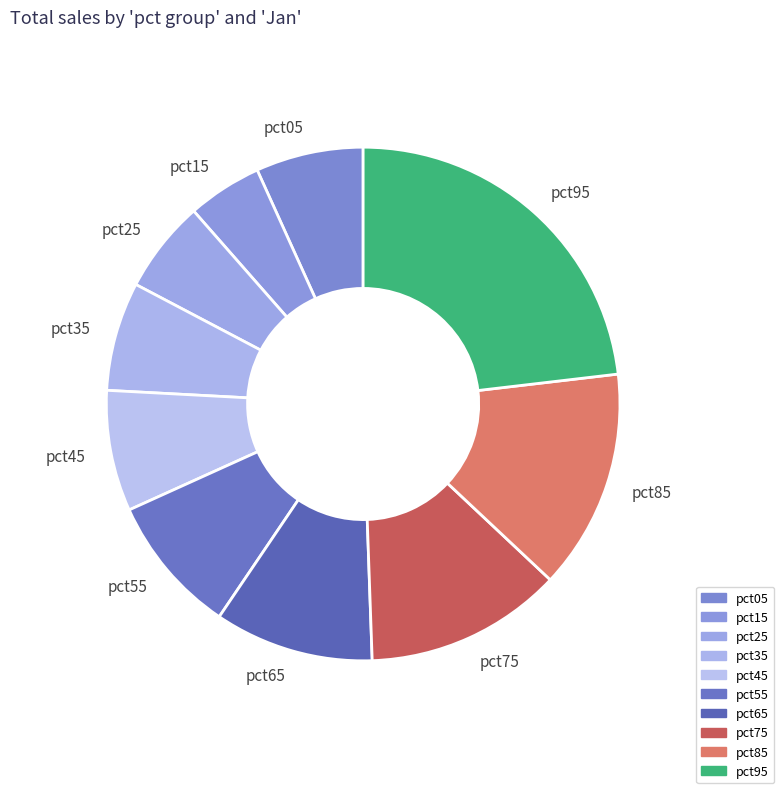

True or false: pct55 accounts for 9% of the total.

True